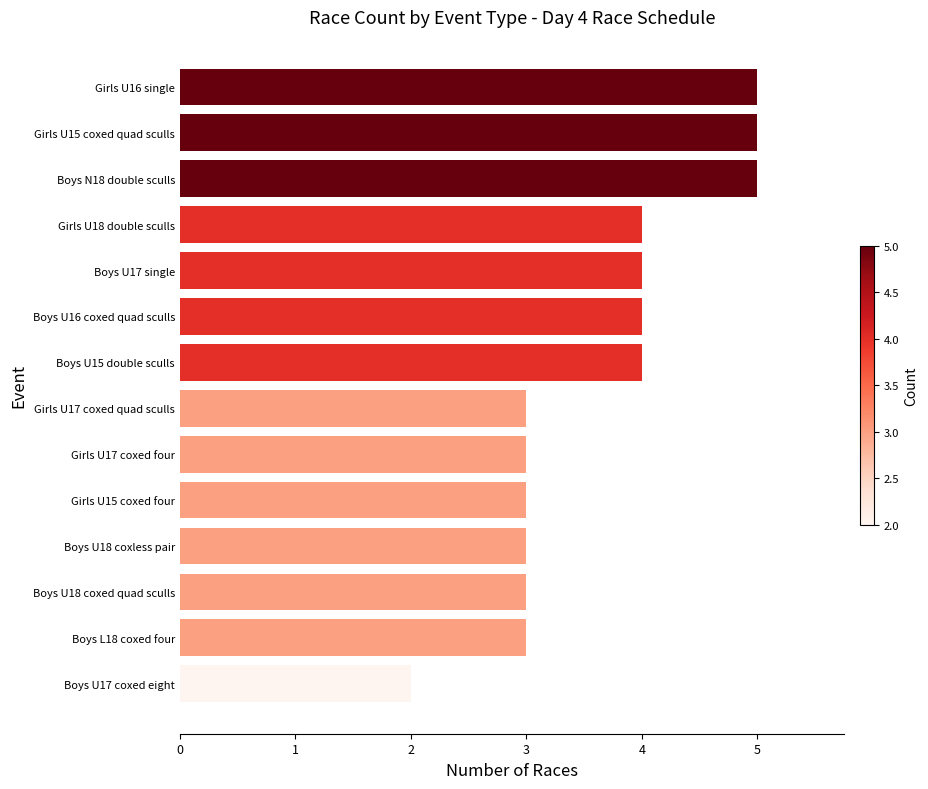

Approximately how many times larger is the value at Girls U17 coxed four compared to Boys N18 double sculls?

0.6